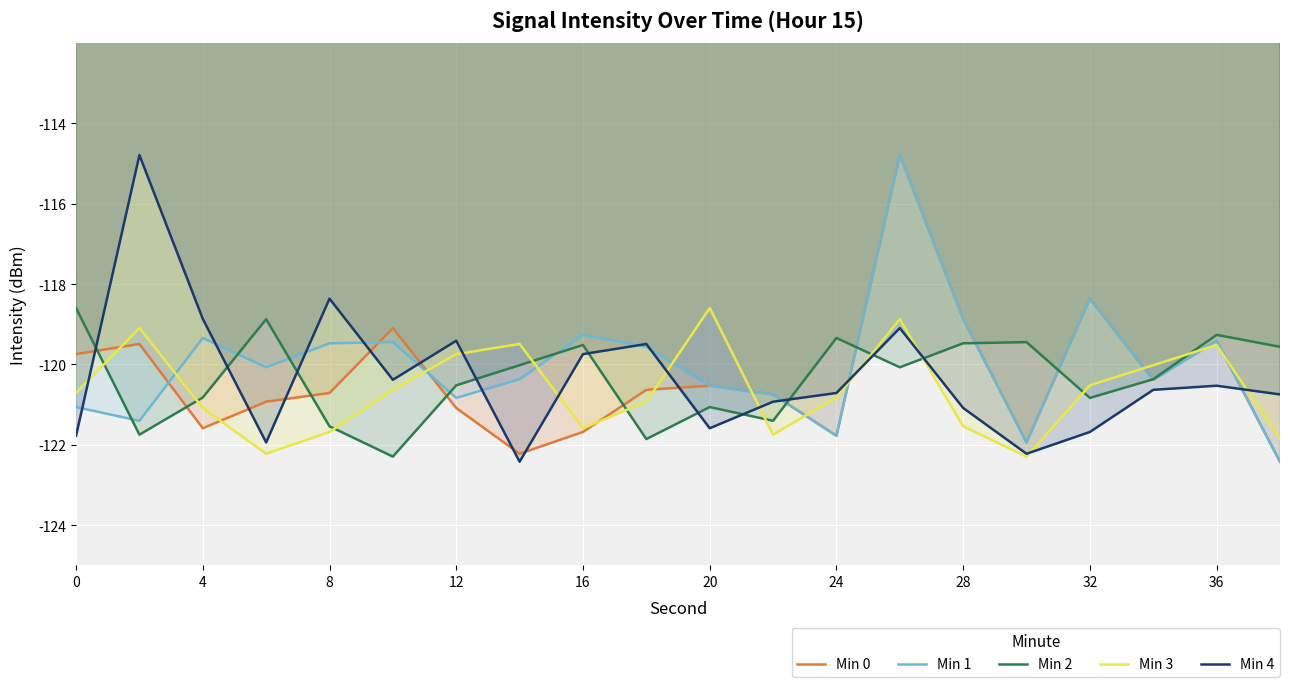

At which label is Min 1 closest to -118?

32